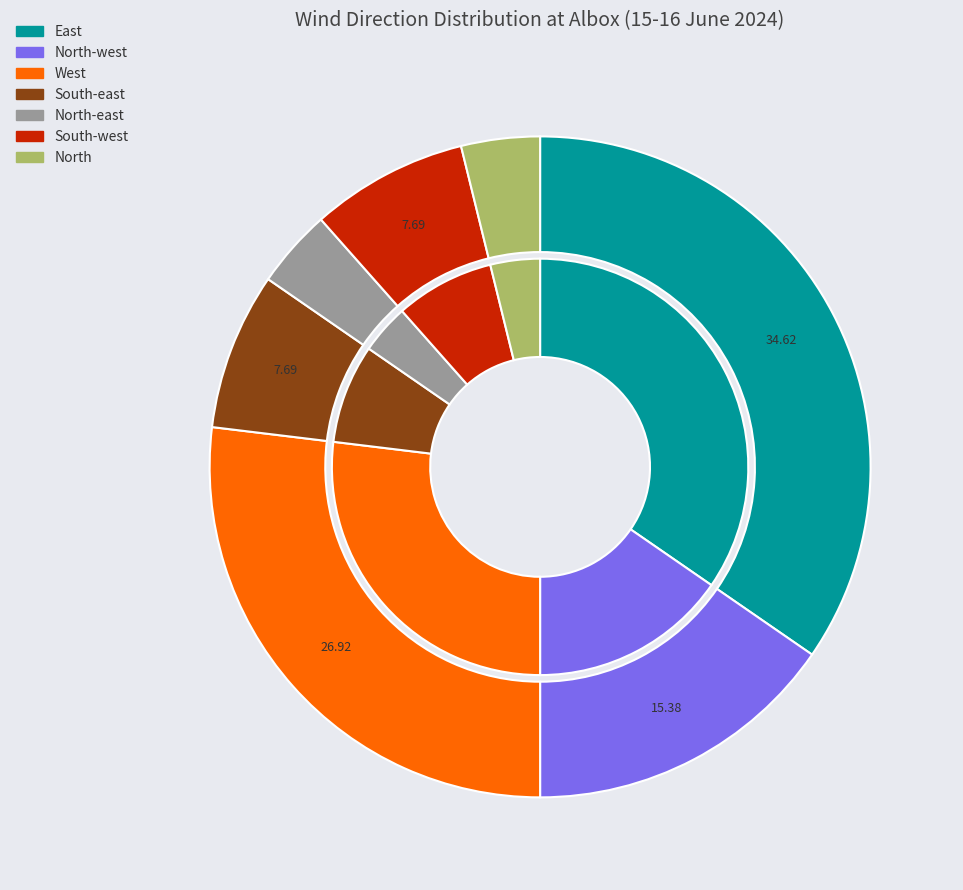

Is the sum of East and North-west greater than half?

No